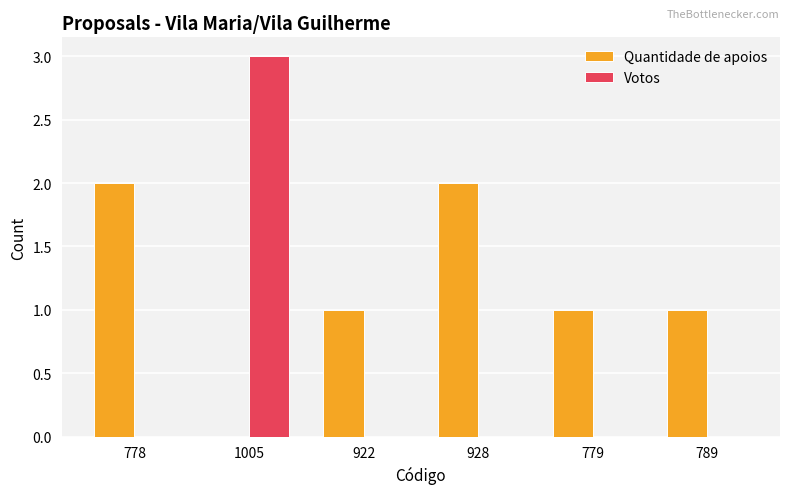

How many groups of bars are there?

6